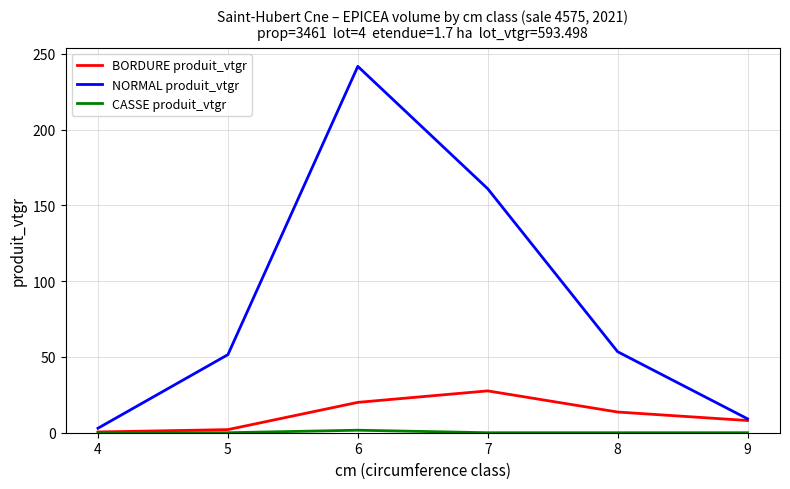

What is the sum of all BORDURE produit_vtgr values?

71.9